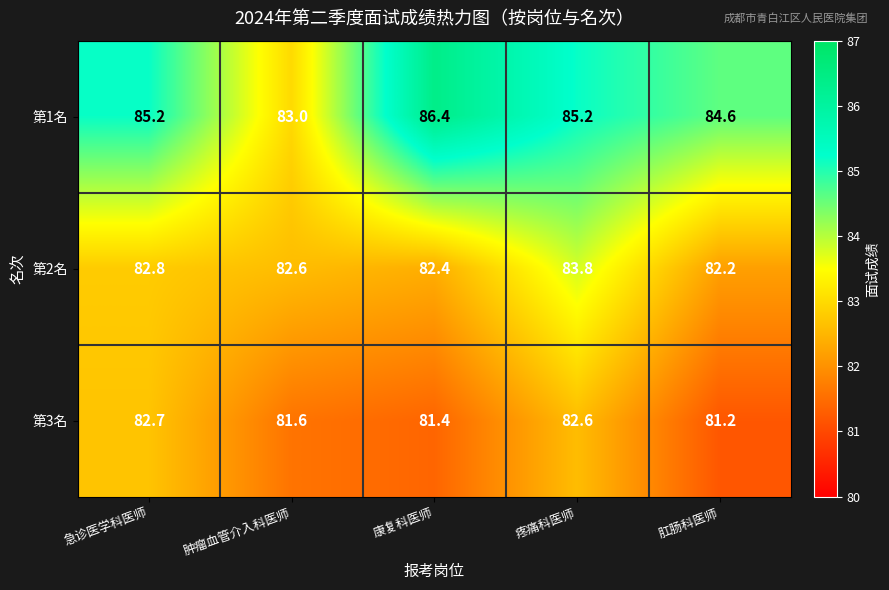

What value does the 第1名 series have at 康复科医师?

86.4